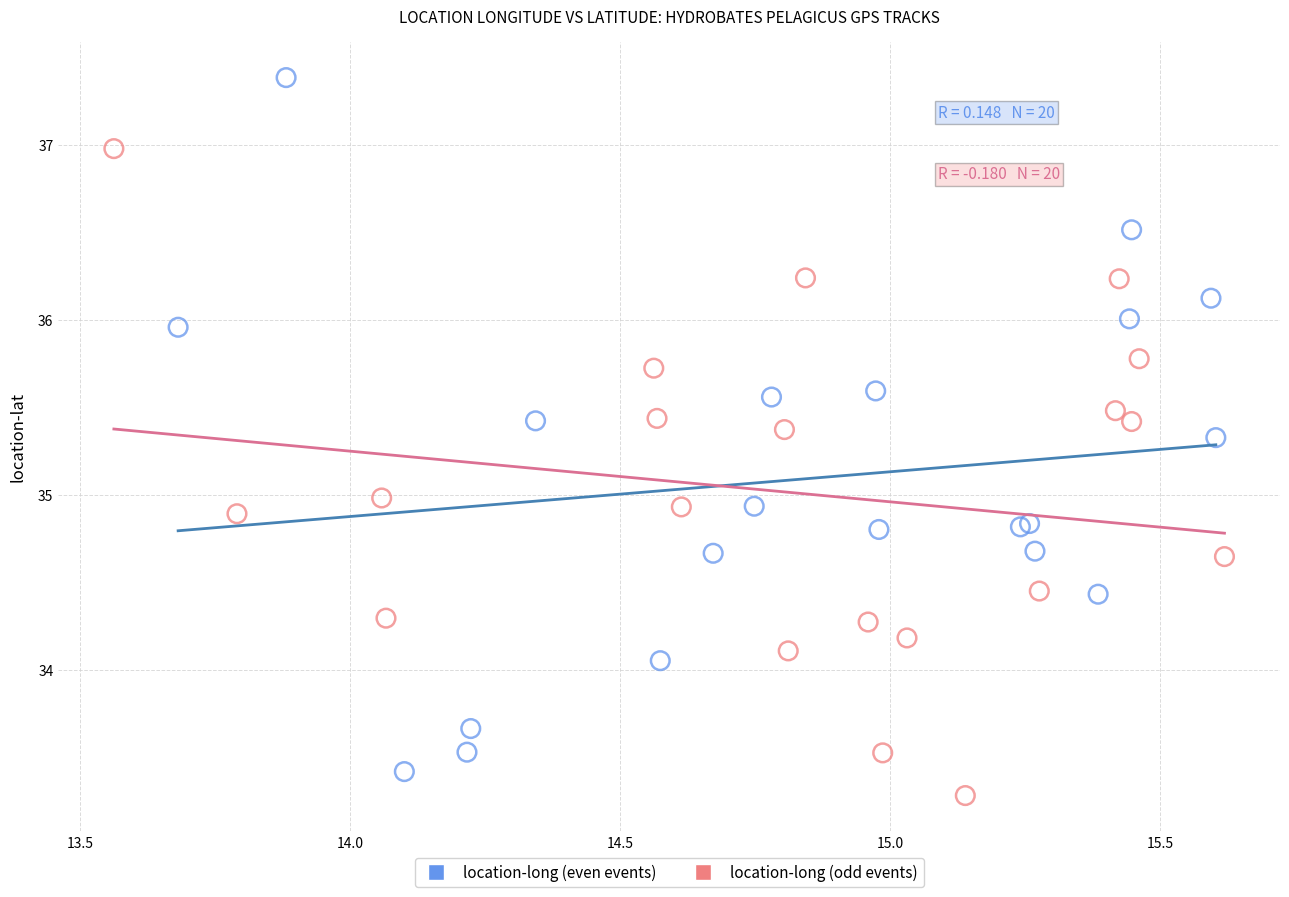

Which series has the widest spread of Y values?

location-long (even events)